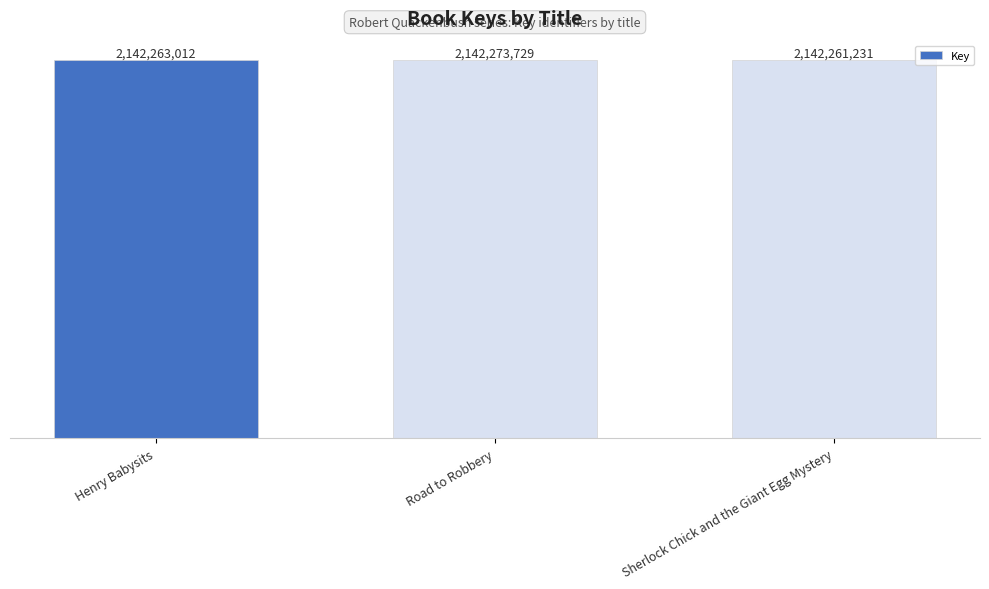

List the labels in order of value, smallest first.

Sherlock Chick and the Giant Egg Mystery, Henry Babysits, Road to Robbery